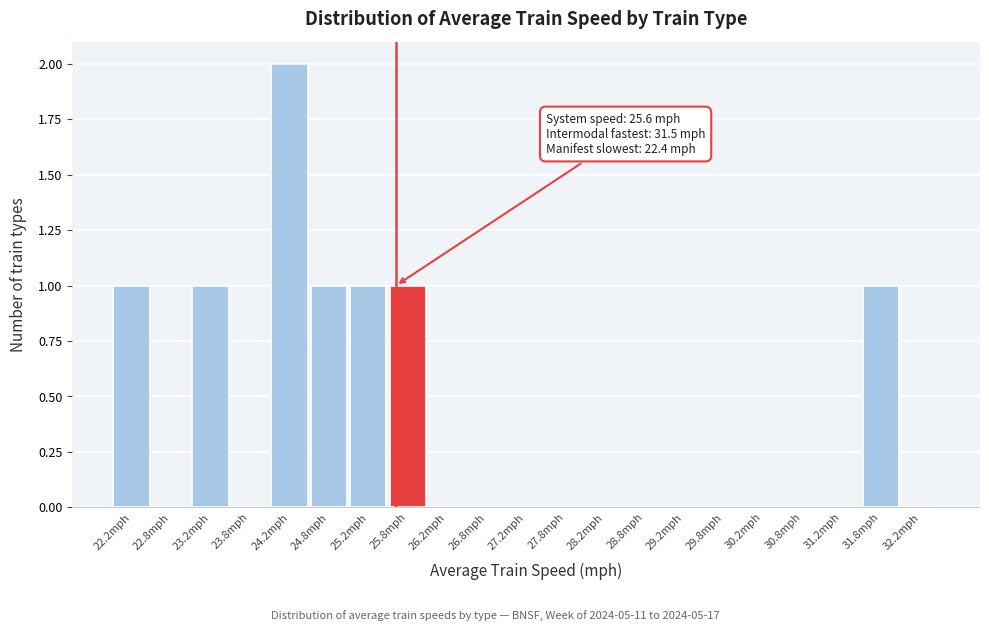

Which range on the x-axis has the tallest bar?

24.0 to 24.5